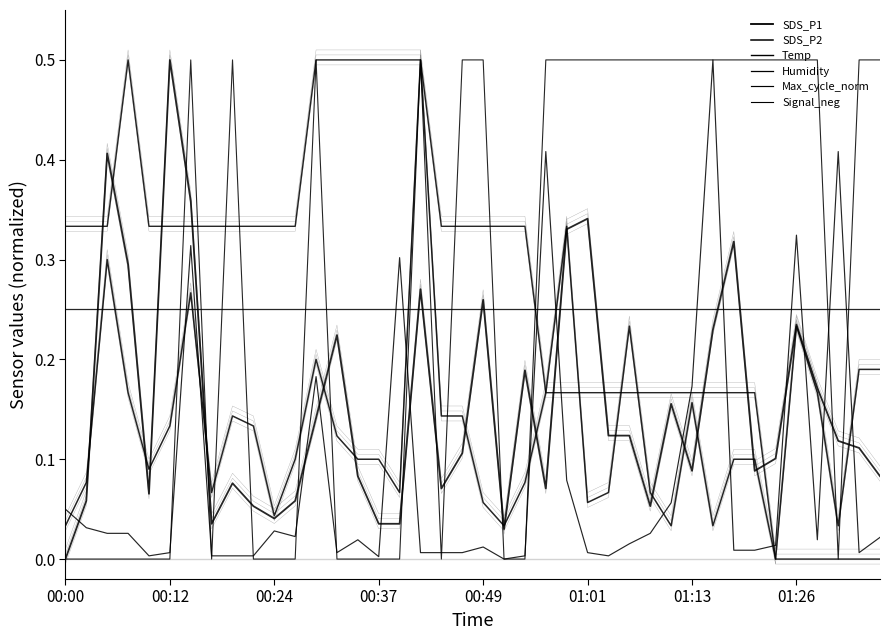

Is it true that Signal_neg equals 0.9 at 31?

False